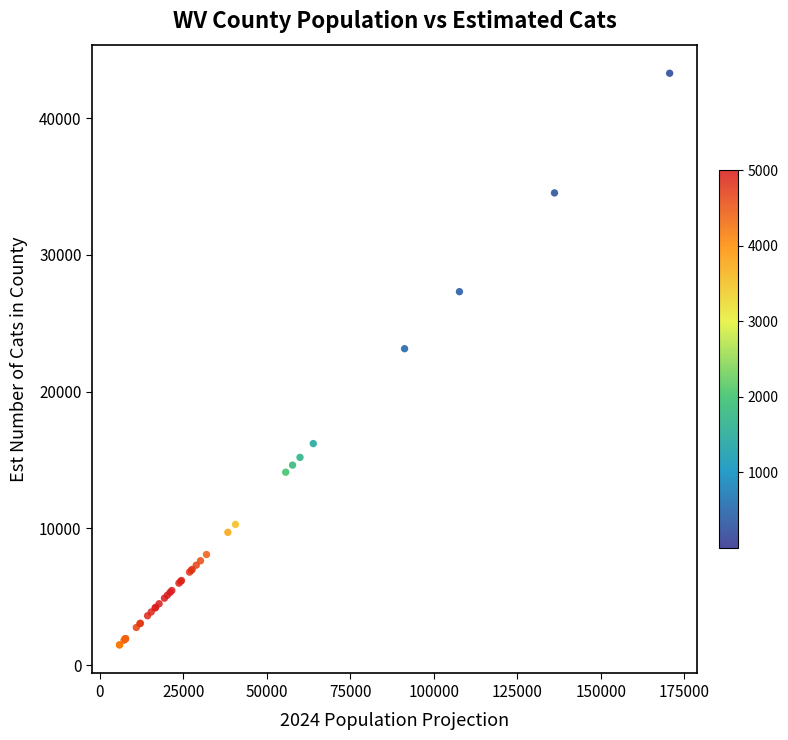

What Y value in the scatter plot is closest to 22384?

23142.5